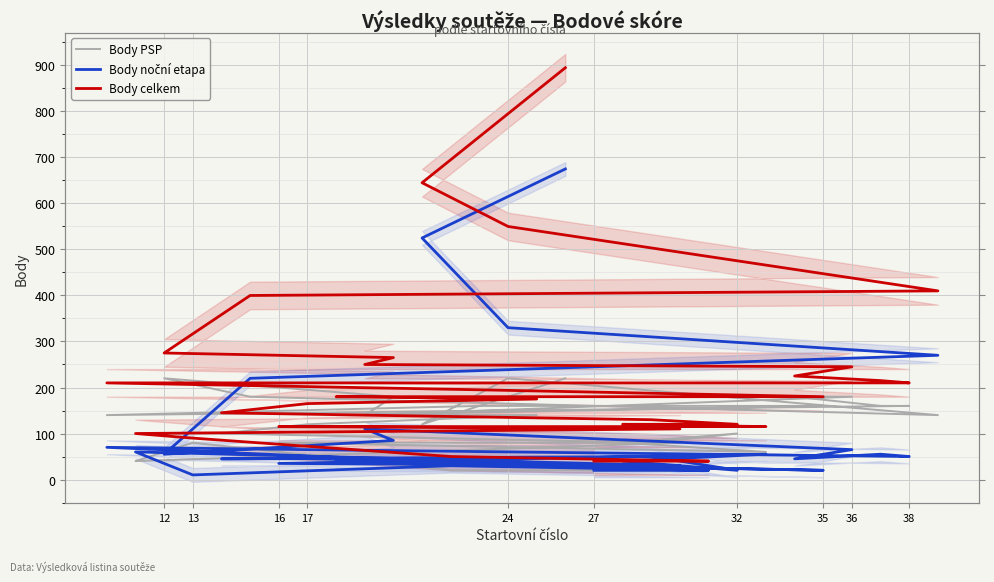

What is the total value across all series at 35?

220